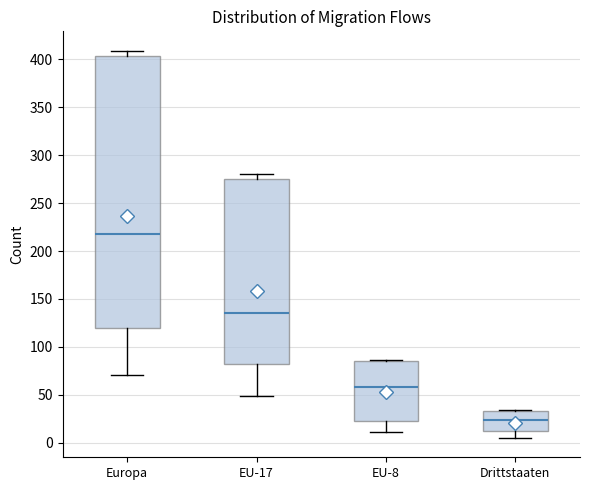

Reading left to right, read every box against the y-axis: the position of its median line, the range the box covers, and the ends of its whiskers. The values are not printed on the chart, so give them approximately, as read against the axis.

Europa: median 220, box 120 to 405, whiskers 70 to 410
EU-17: median 135, box 80 to 275, whiskers 50 to 280
EU-8: median 60, box 25 to 85, whiskers 10 to 85
Drittstaaten: median 25, box 10 to 35, whiskers 5 to 35